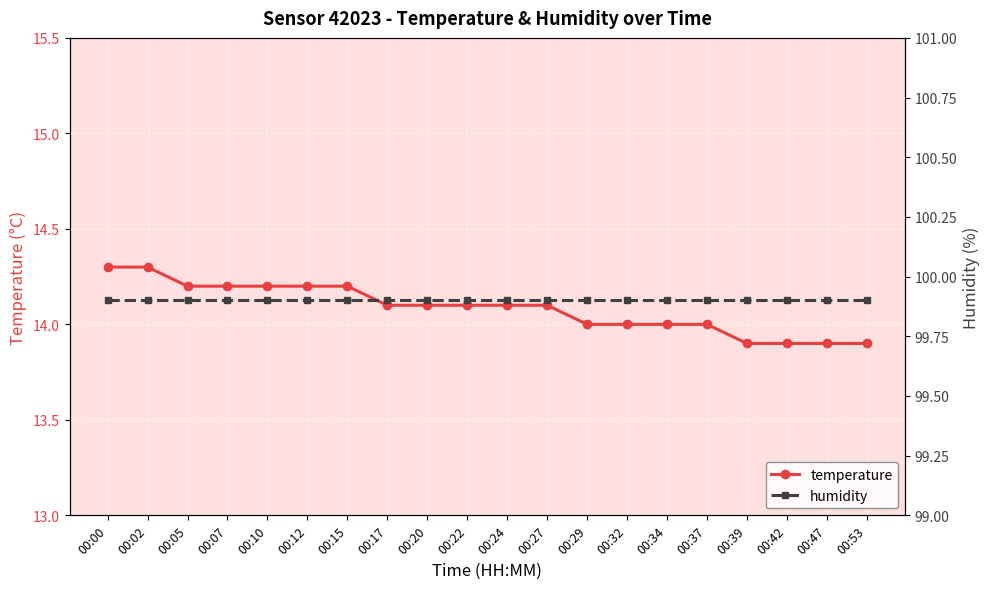

True or false: humidity has a value of 99.9 at 00:17.

True